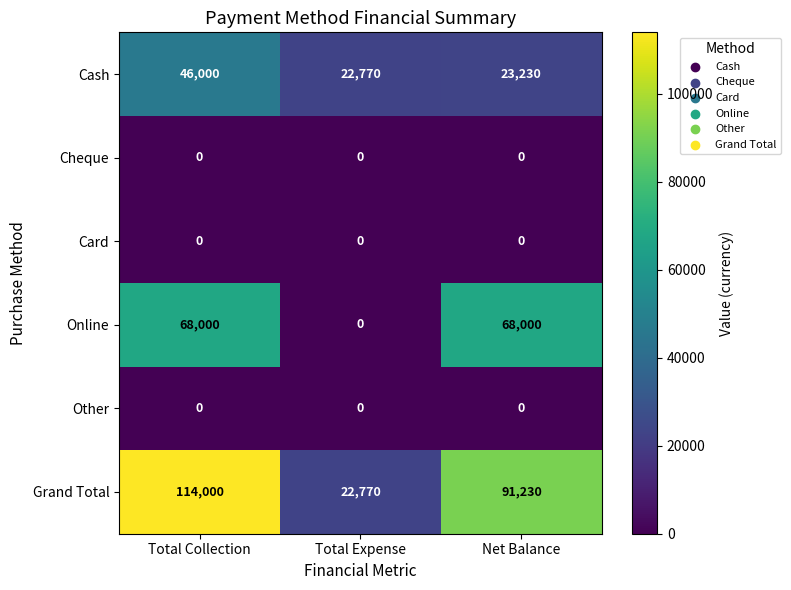

Which series has the largest total across all categories?

Grand Total